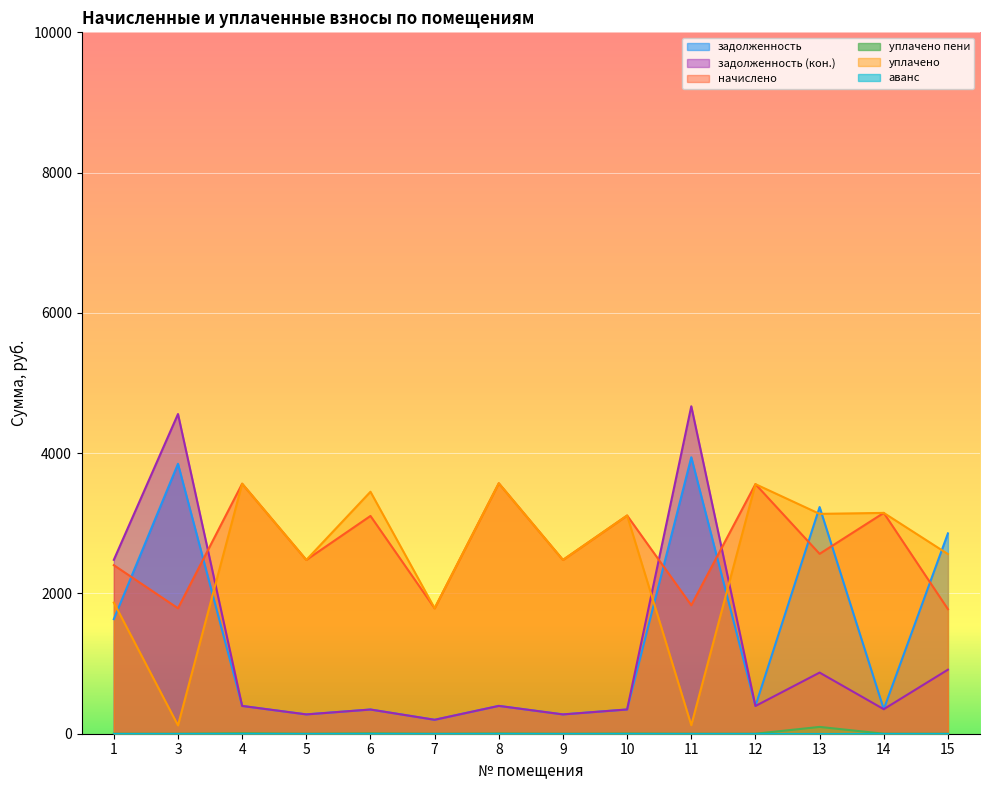

Does the chart display data point markers on the line(s)?

No